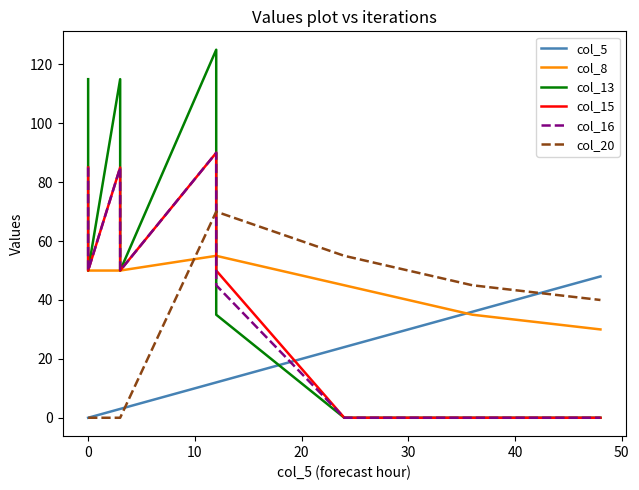

What is the maximum value for col_15?

90